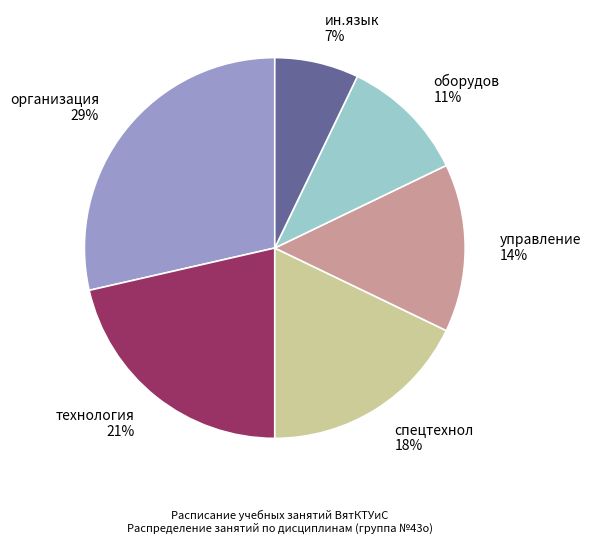

Is the sum of оборудов and спецтехнол greater than half?

No